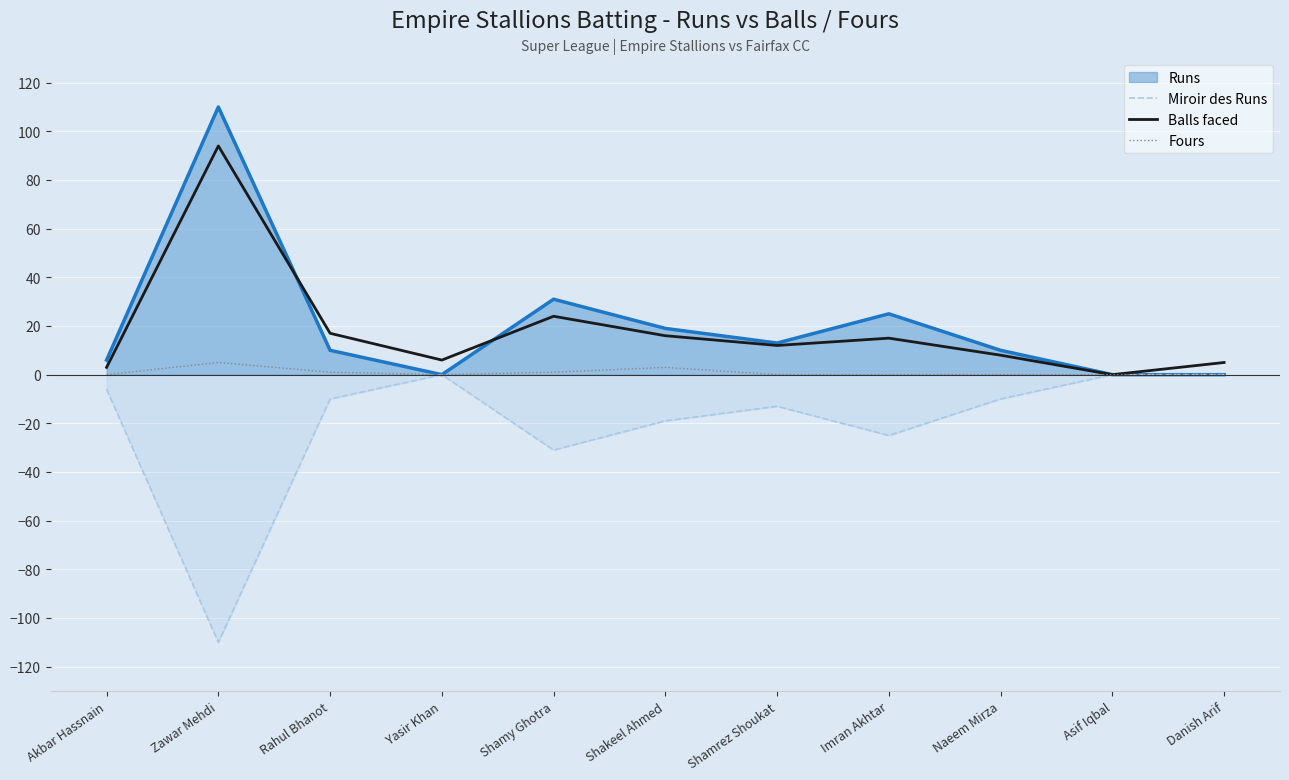

True or false: Miroir des Runs and Fours intersect in this chart.

False